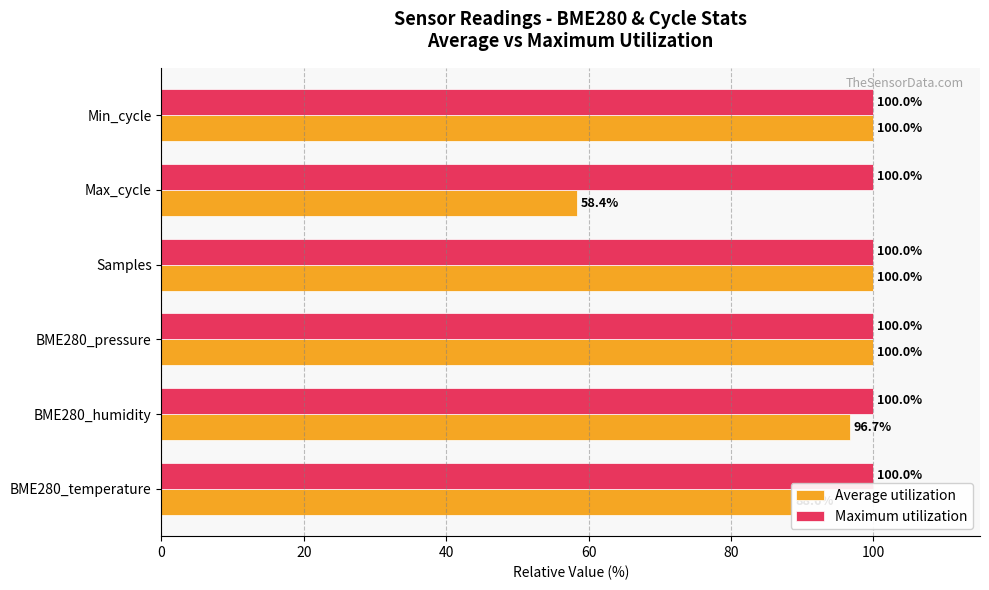

Is the value of Maximum utilization at BME280_temperature greater than the value of Average utilization at Max_cycle?

Yes